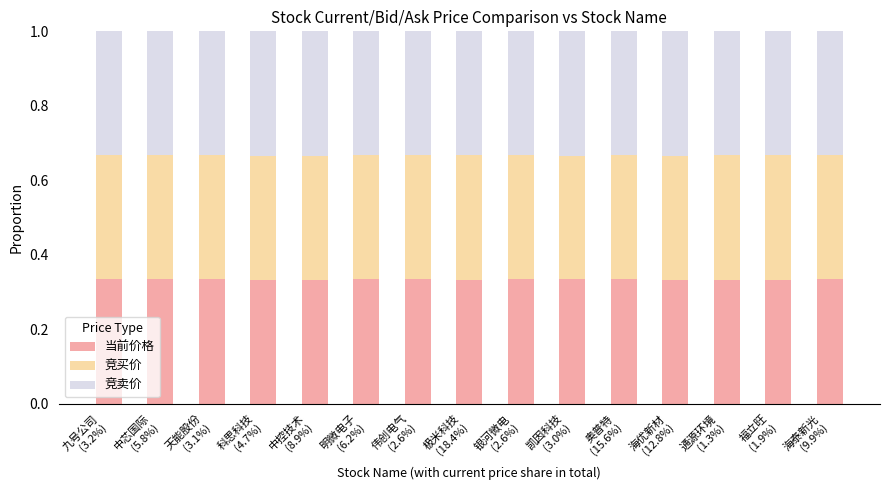

How many categories are shown in the chart?

15